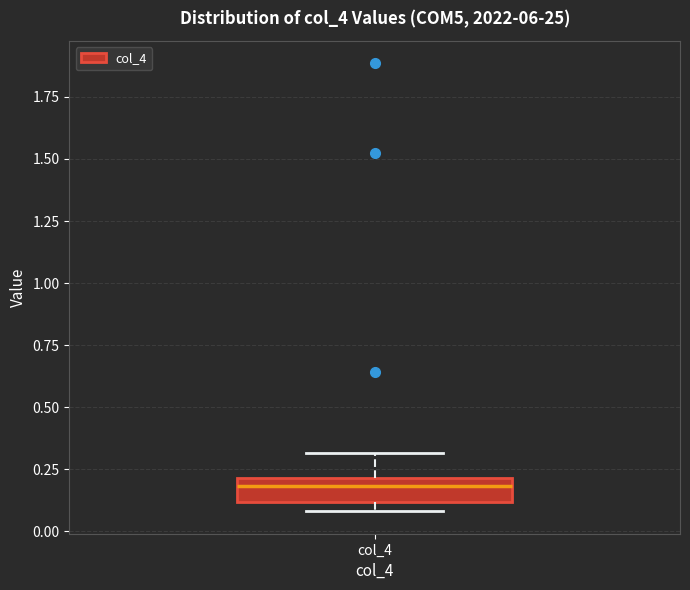

Transcribe this box plot: give where the median line is, the range the box spans, and where the two whiskers end, as read against the y-axis. The values are not printed on the chart, so give them approximately, as read against the axis.

median 0.2 (just below the box's upper edge), box 0.1 to 0.2, whiskers 0.1 (just below the box's lower edge) to 0.3